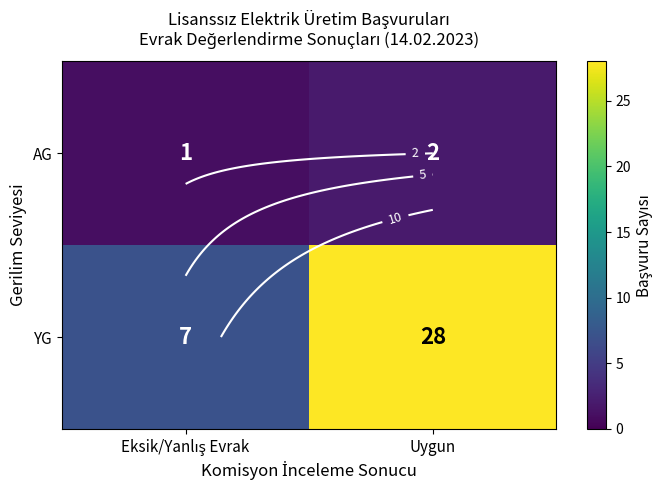

The YG series shows 7 at Eksik/Yanlış Evrak. True or false?

True